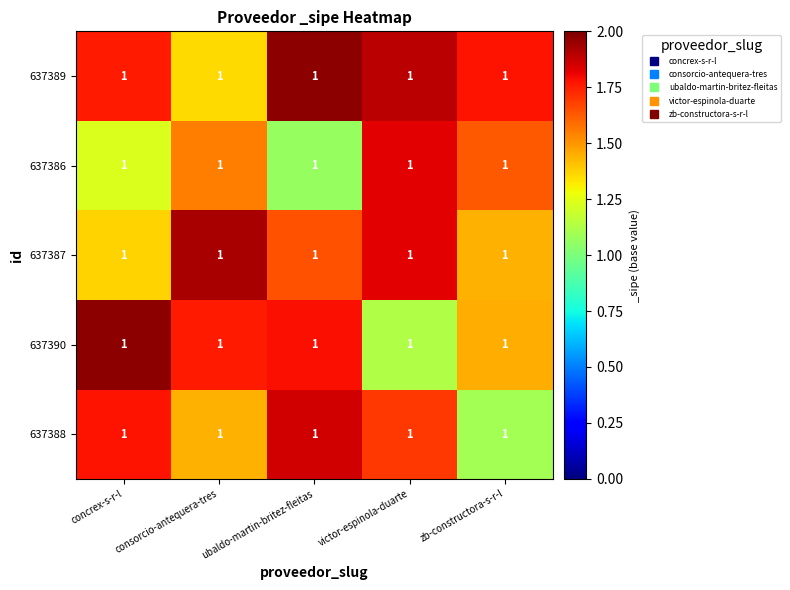

Which has a higher value, consorcio-antequera-tres or ubaldo-martin-britez-fleitas?

ubaldo-martin-britez-fleitas